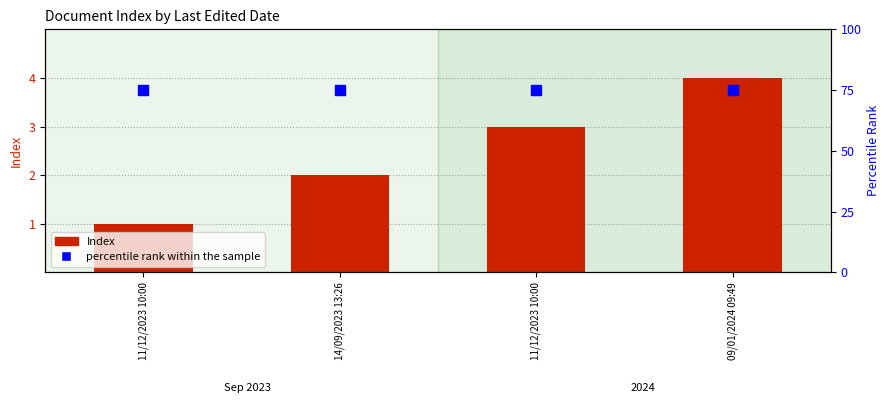

Which series has the largest range (max minus min)?

Index